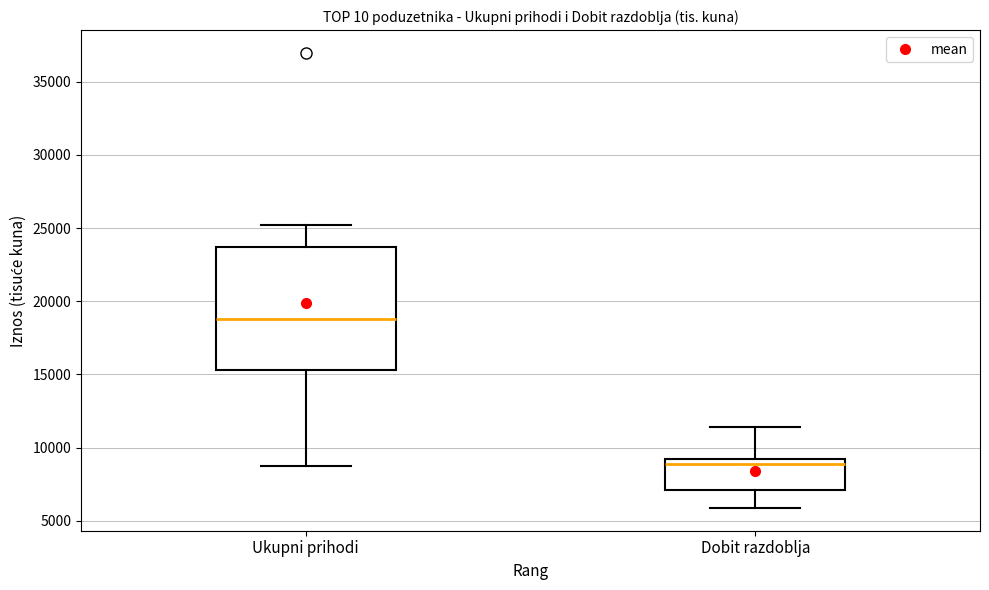

Which box is the tallest, from its lower edge to its upper edge?

Ukupni prihodi